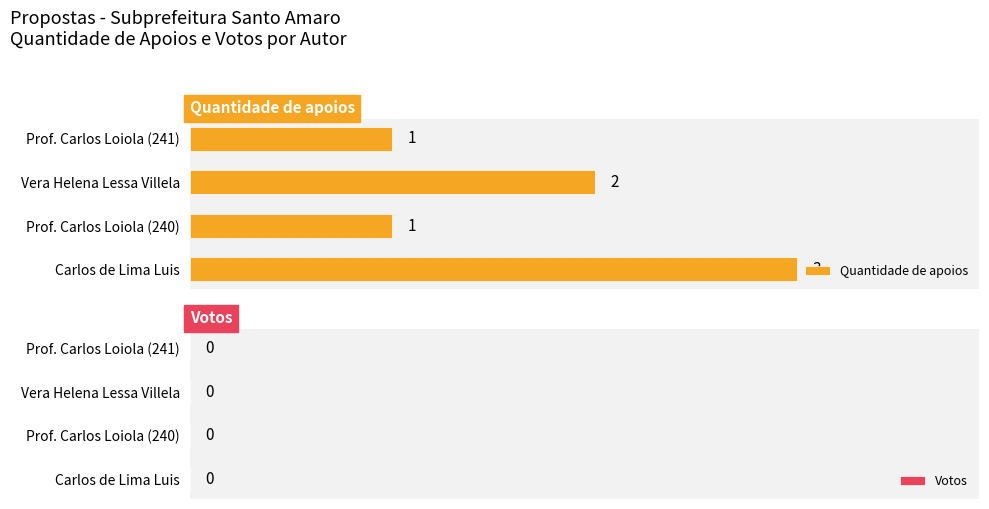

Reading bottom to top, transcribe all the data shown in this chart.

3	1	2	1